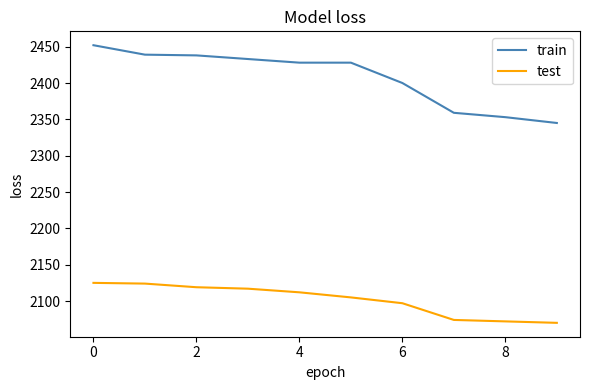

Which series has the largest range (max minus min)?

train